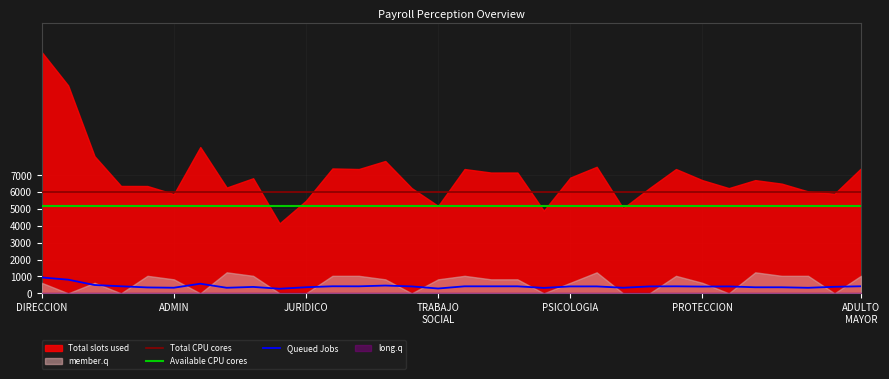

What is the total value across all series at 23?

11610.0